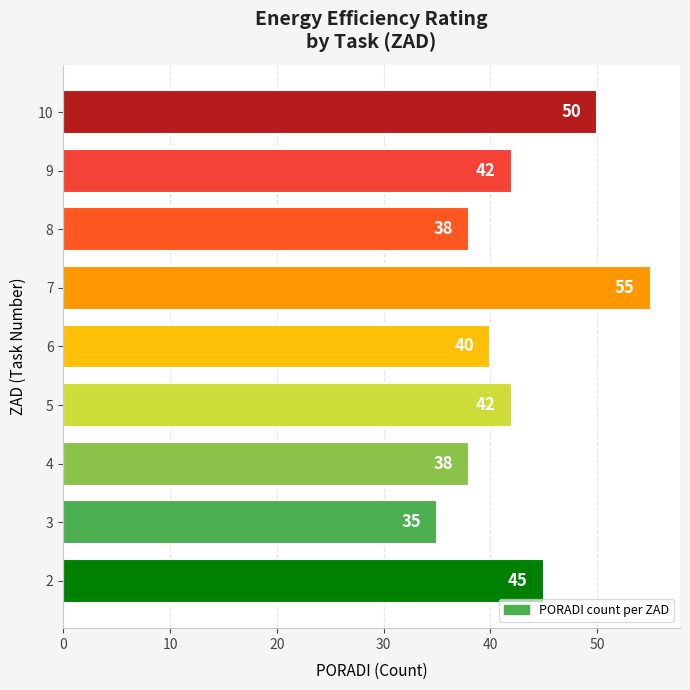

What is the smallest value displayed?

35